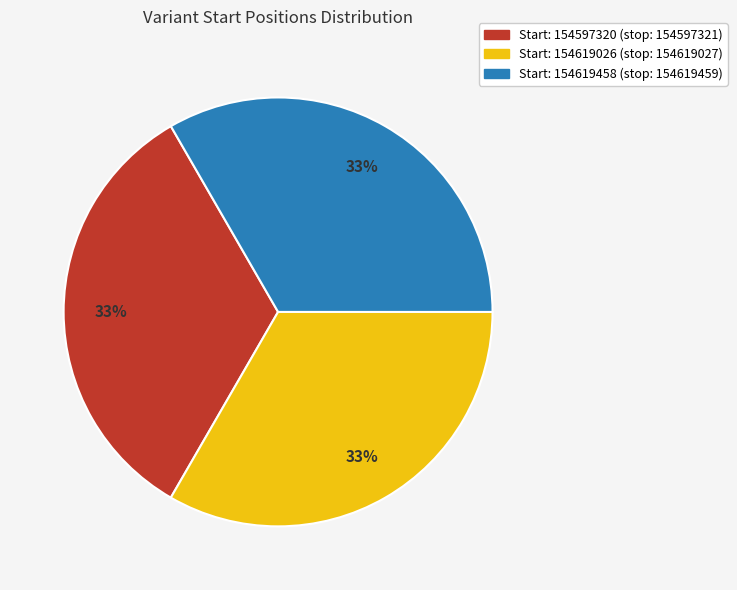

Does Start: 154619026 (stop: 154619027) account for over 50% of the chart?

No